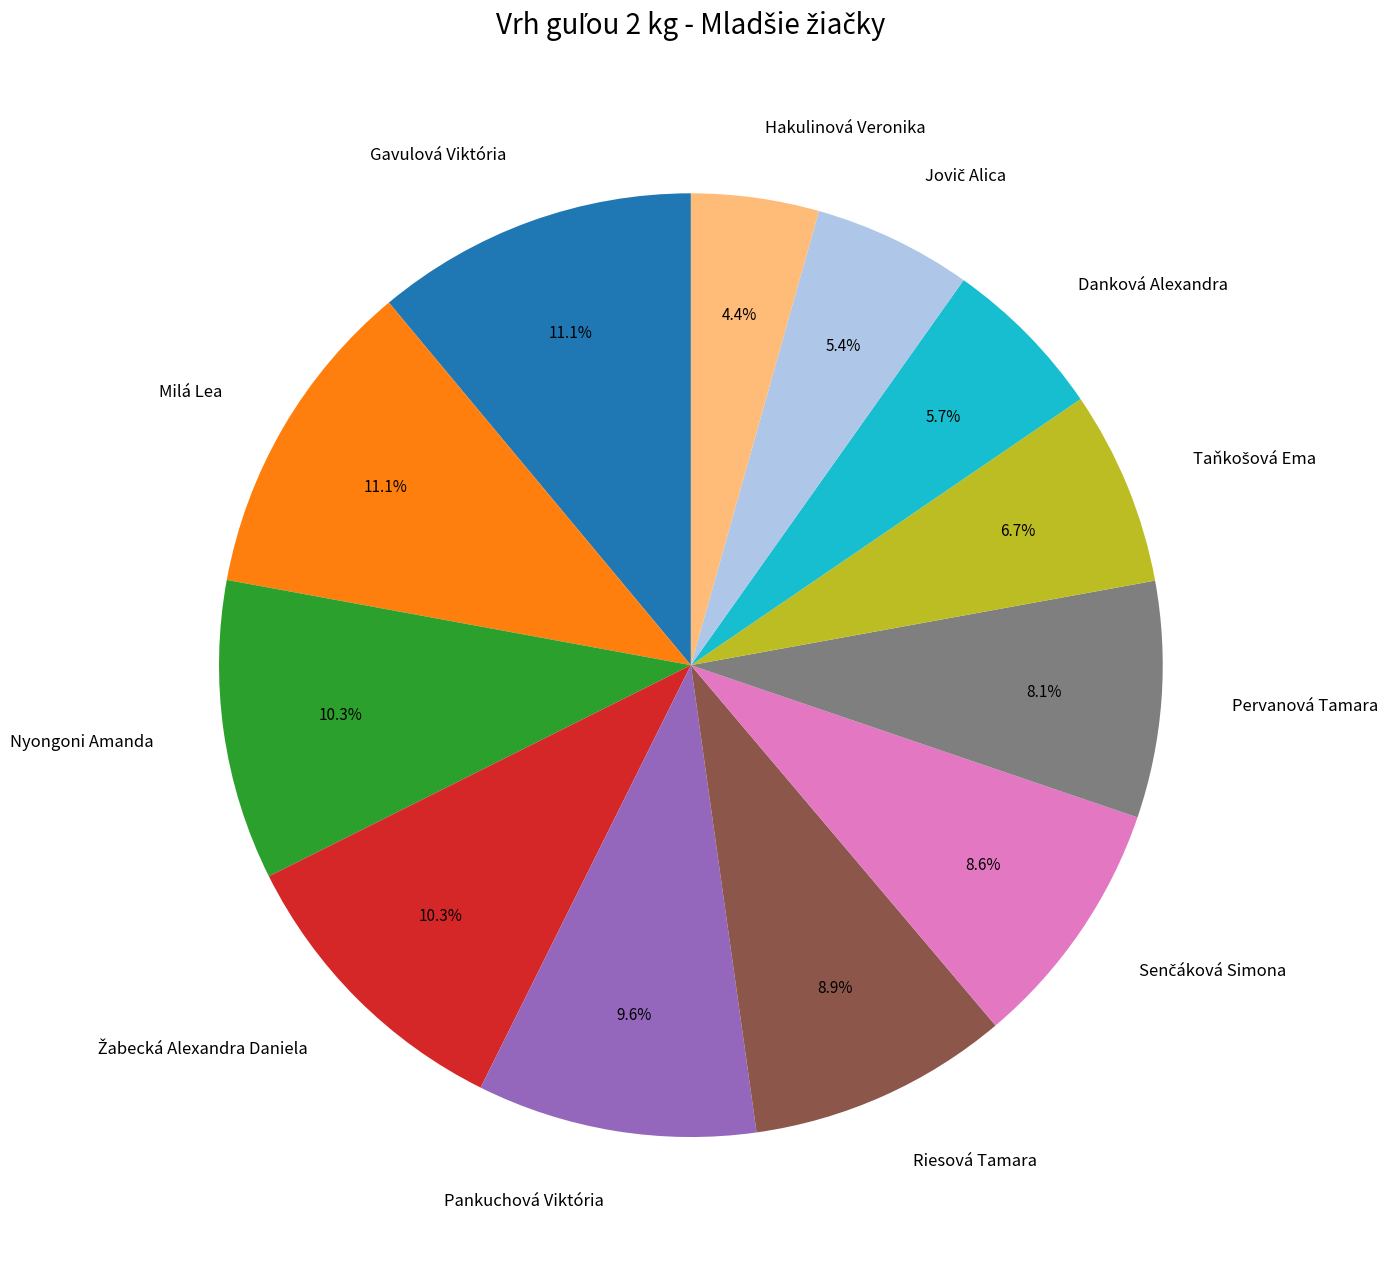

How much of the chart is everything except Hakulinová Veronika?

95.6%